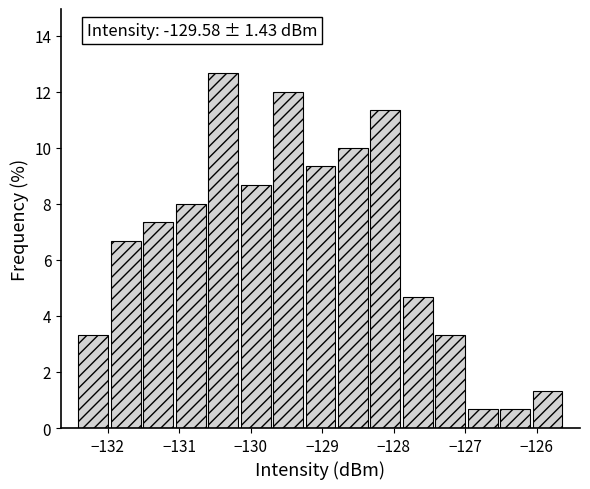

Over which range of the x-axis is the bar tallest?

-130.6 to -130.2